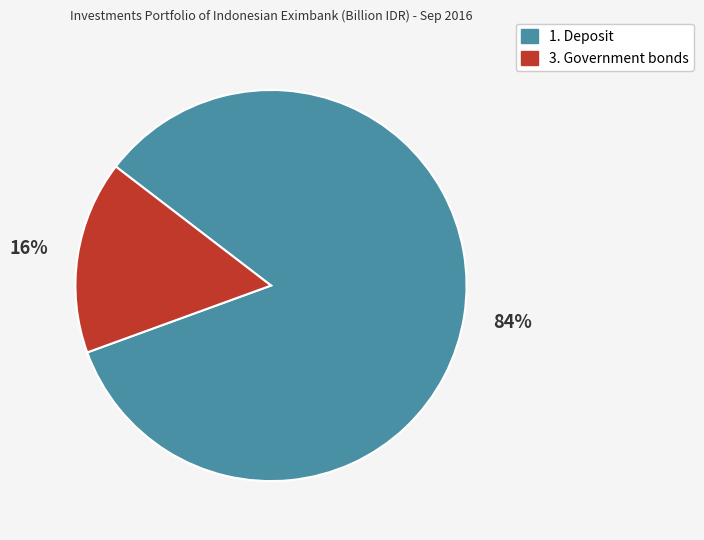

Is the sum of 3. Government bonds and 1. Deposit greater than half?

Yes